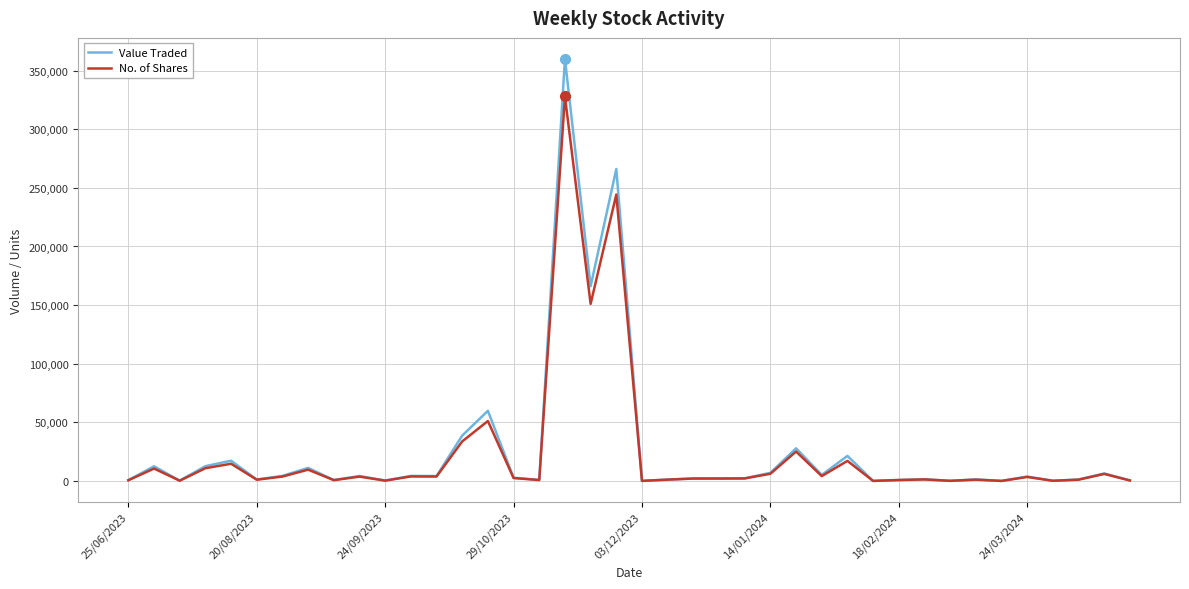

What is the maximum value for Value Traded?

359931